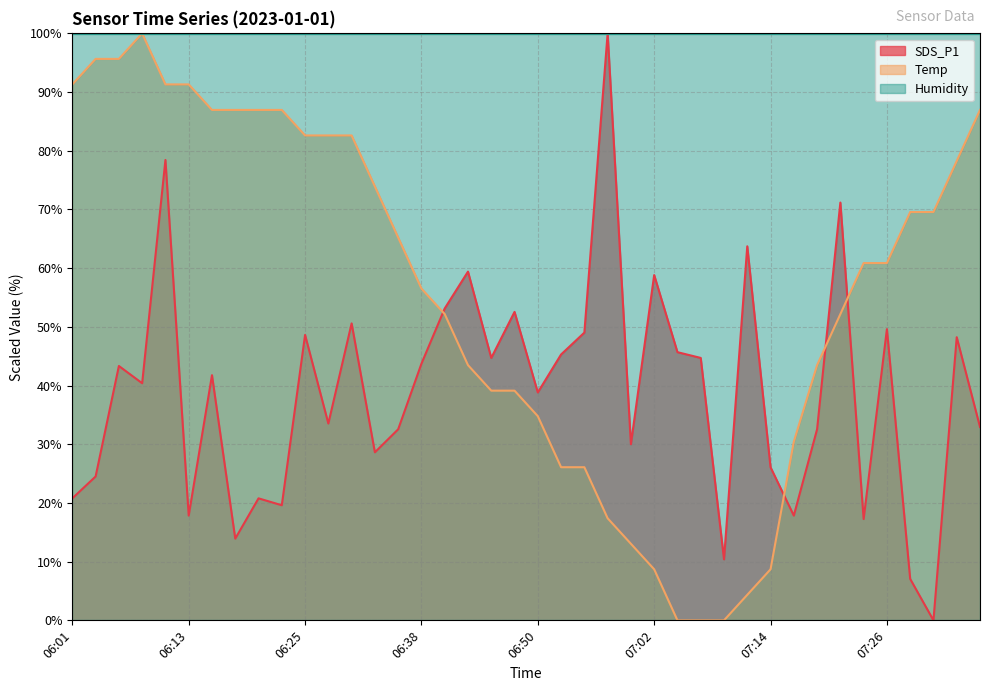

What is the average value of the Temp series?

55.5